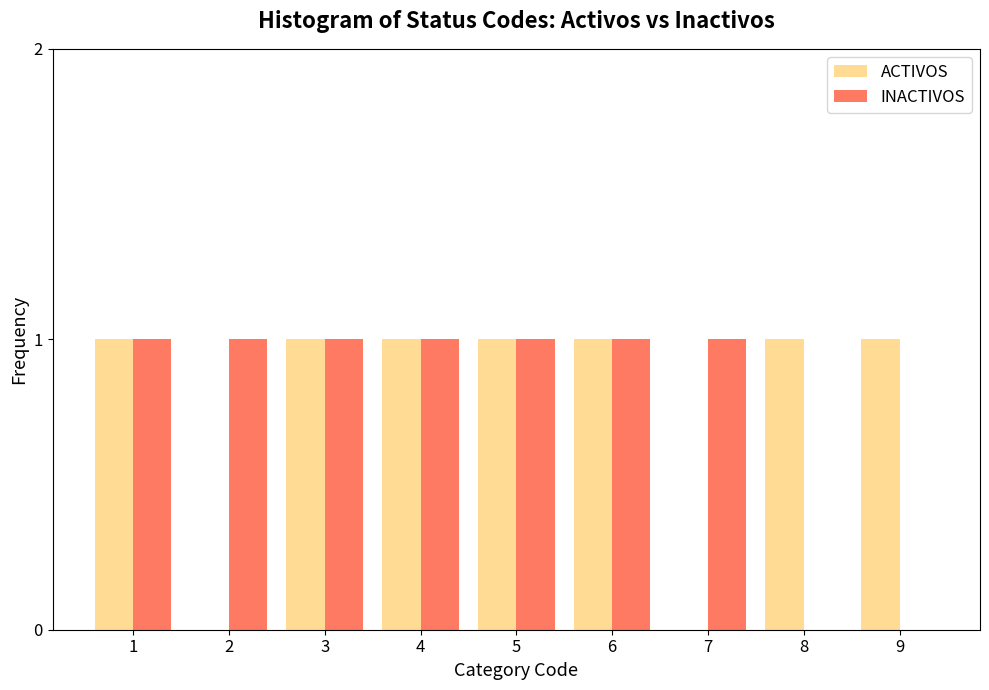

The ACTIVOS series shows 2 at 8. True or false?

False